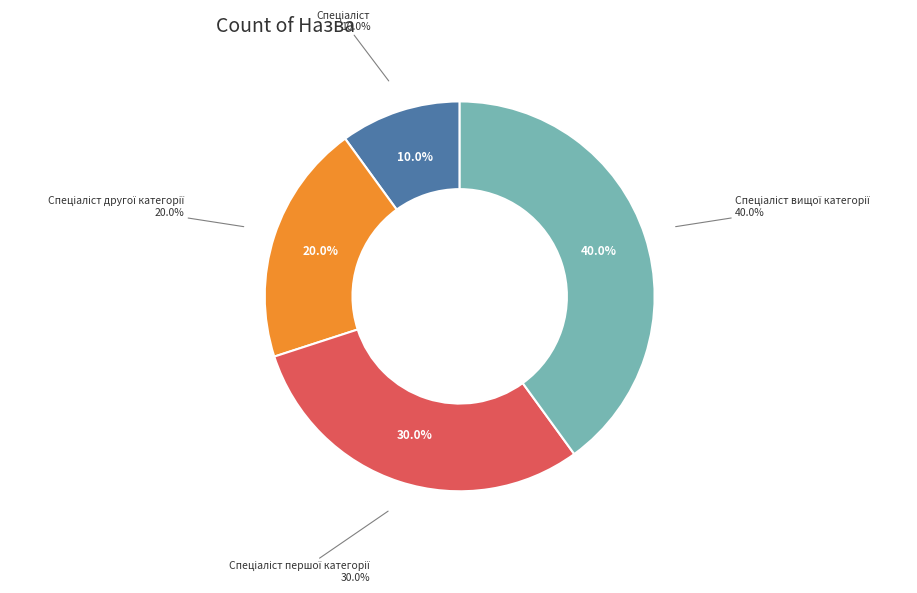

To the nearest percent, what percentage of the pie is Спеціаліст першої категорії?

30%